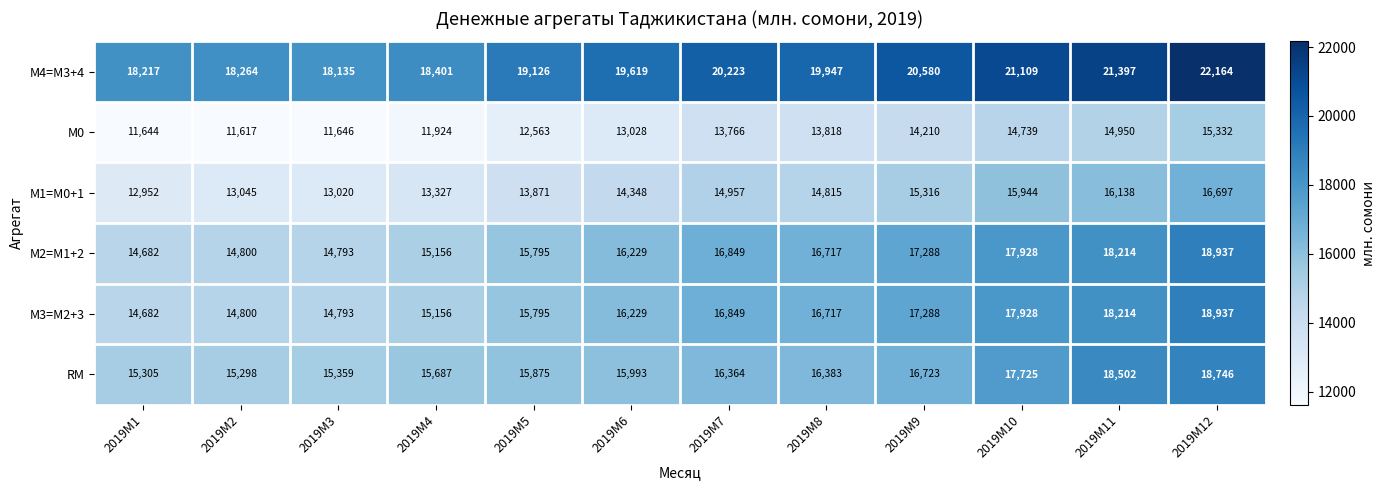

Rank the categories by RM value from highest to lowest.

2019M12, 2019M11, 2019M10, 2019M9, 2019M8, 2019M7, 2019M6, 2019M5, 2019M4, 2019M3, 2019M1, 2019M2